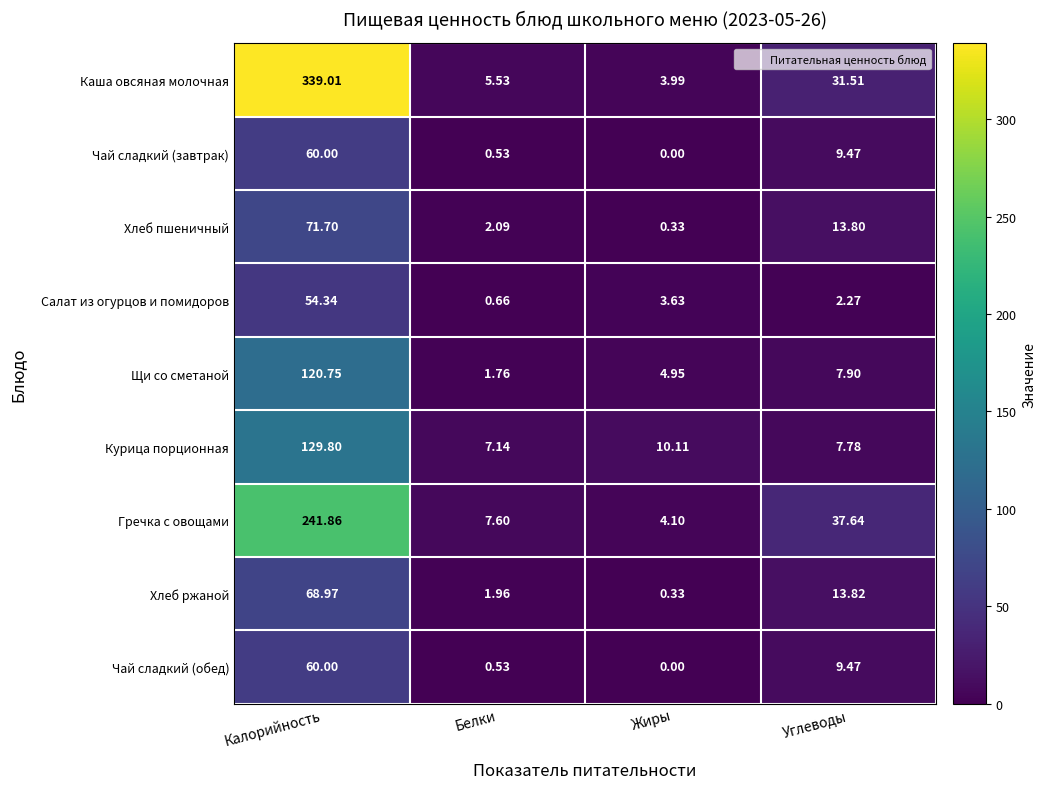

At which category is the sum across all series the highest?

Калорийность